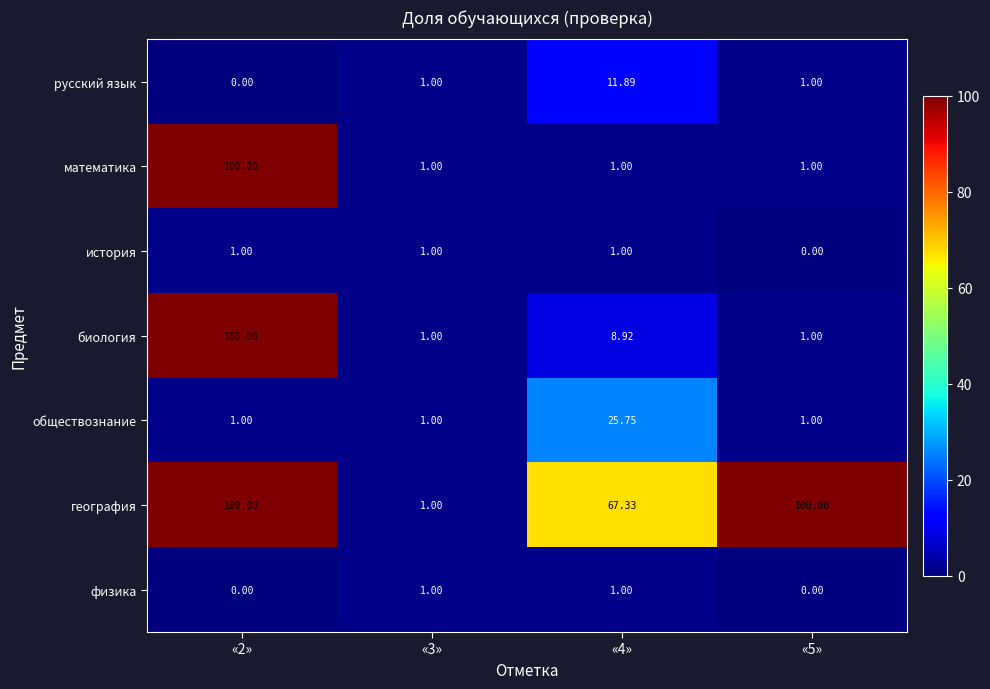

Between «3» and «4», which series saw the biggest shift?

география